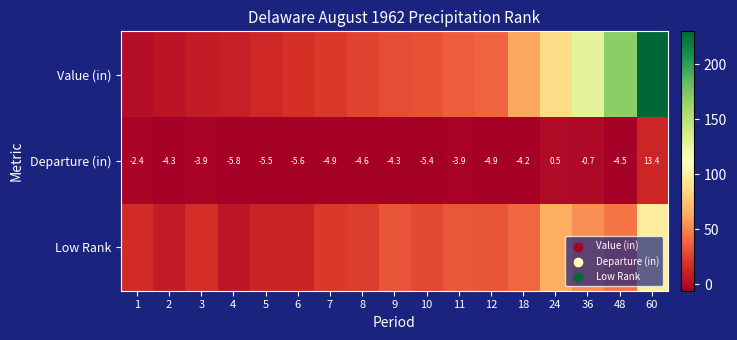

How many negative values does the Departure (in) series have?

15